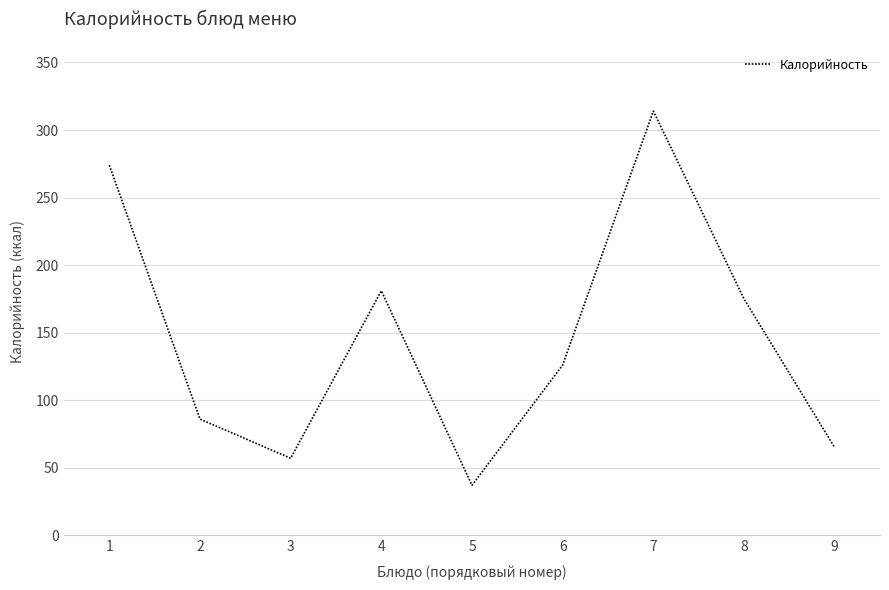

What is the minimum value shown in the chart?

37